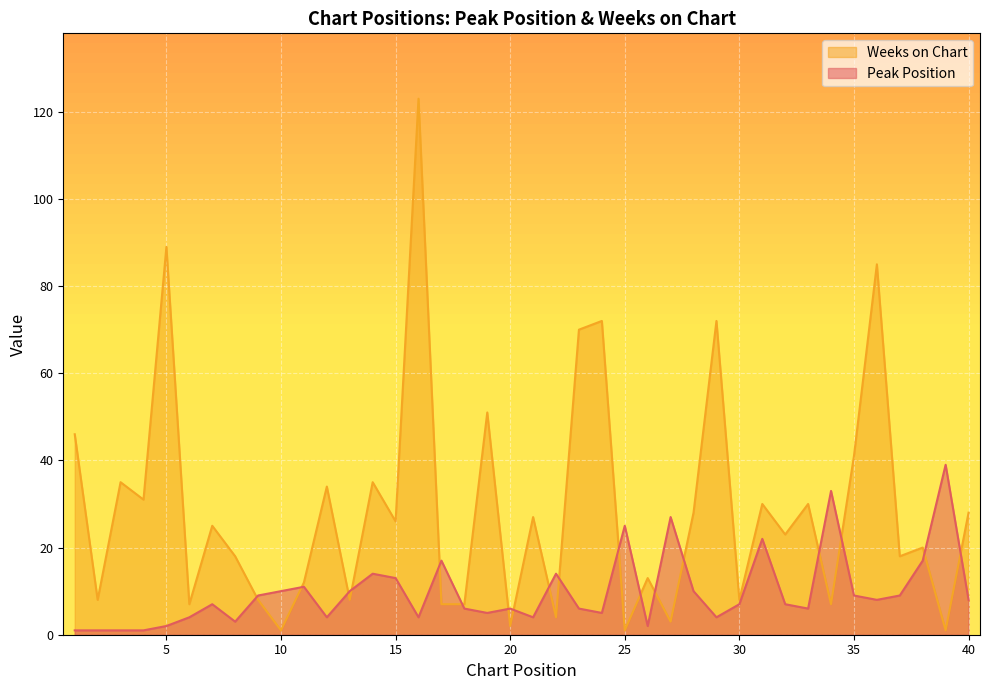

The Weeks on Chart series shows 8 at 2. True or false?

True